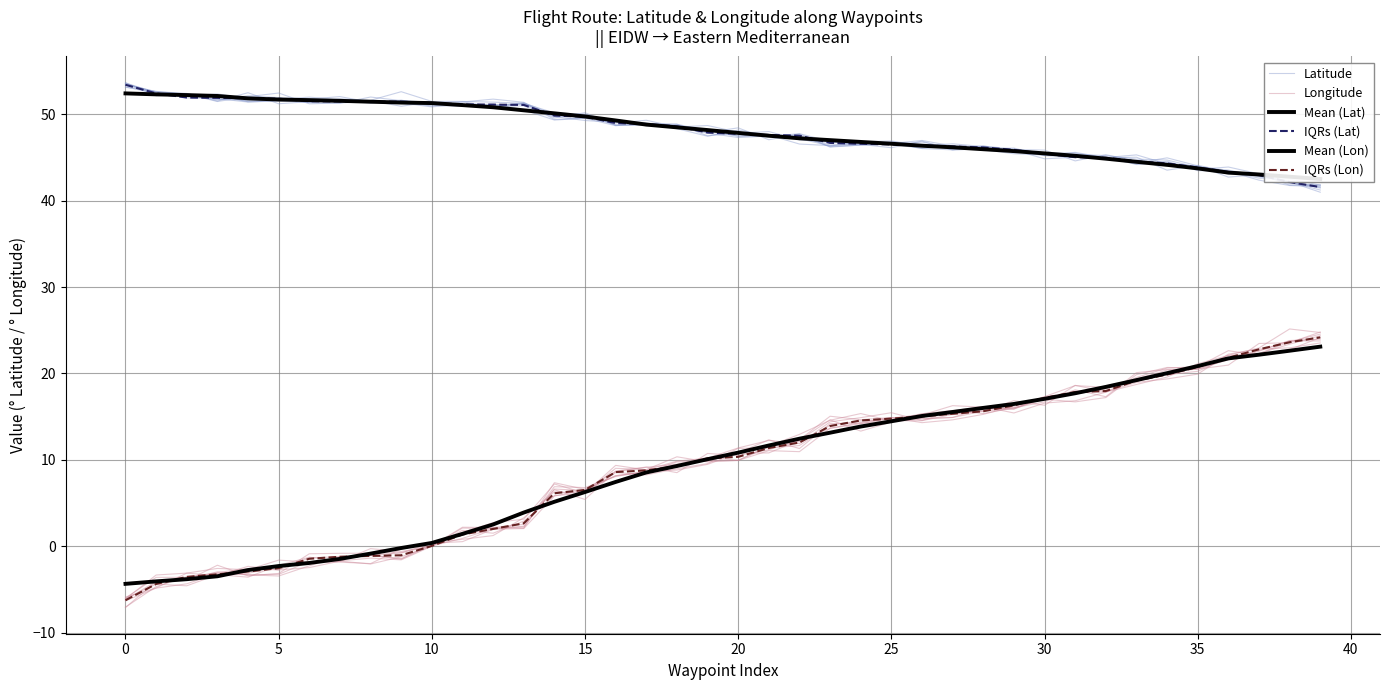

How many categories are shown in the chart?

40